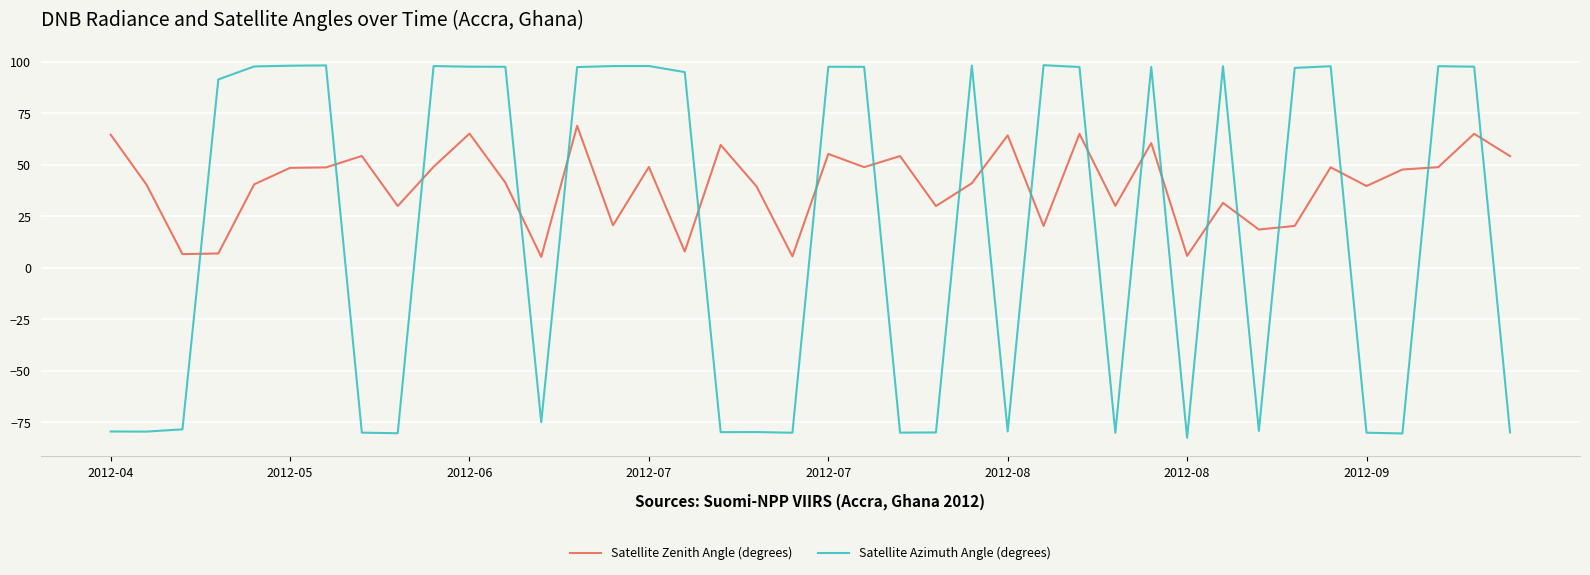

What is the maximum value for Satellite Azimuth Angle (degrees)?

98.4